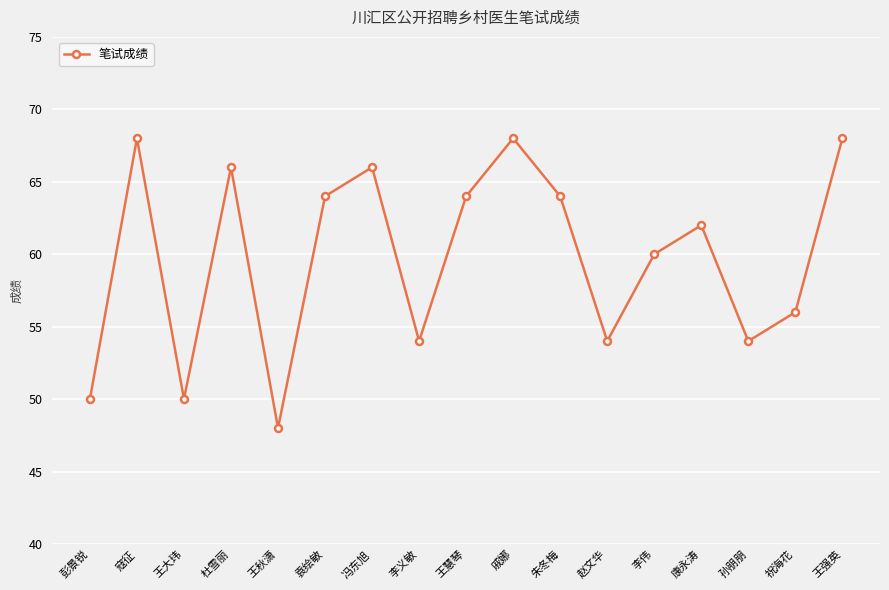

True or false: the data shows 115 at 王慧琴.

False